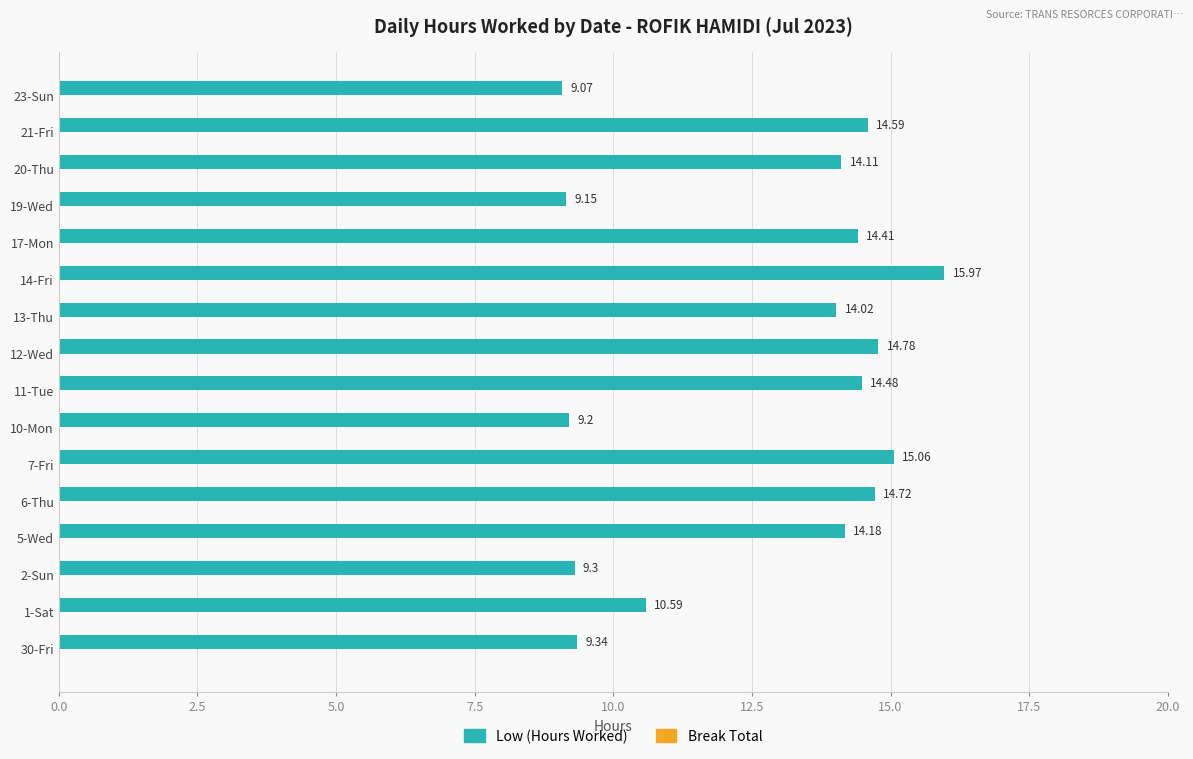

List the labels in order of value, smallest first.

23-Sun, 19-Wed, 10-Mon, 2-Sun, 30-Fri, 1-Sat, 13-Thu, 20-Thu, 5-Wed, 17-Mon, 11-Tue, 21-Fri, 6-Thu, 12-Wed, 7-Fri, 14-Fri